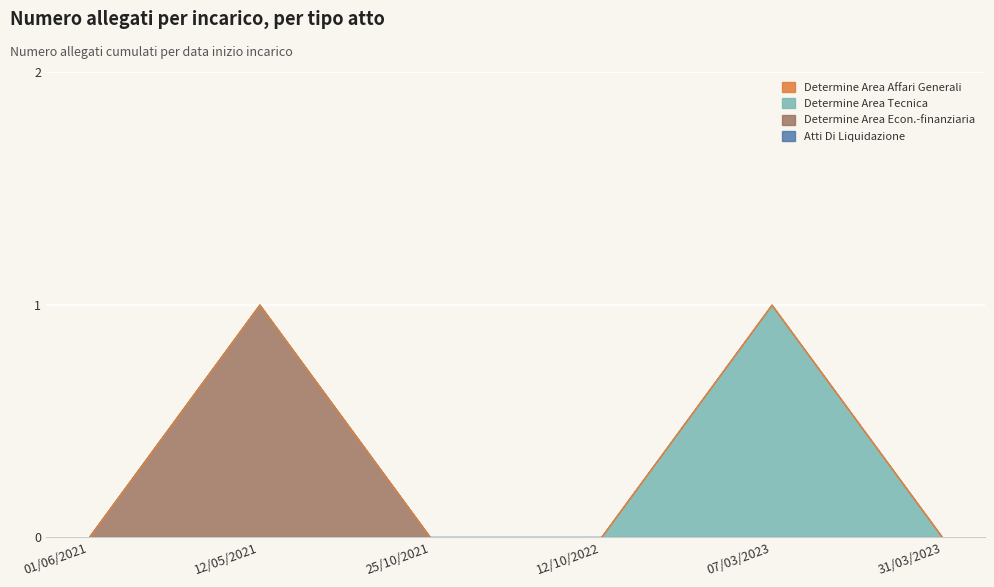

Reading right to left, list all the values displayed in this chart.

Atti Di Liquidazione: 0	0	0	0	0	0
Determine Area Econ.-finanziaria: 0	0	0	0	1	0
Determine Area Tecnica: 0	1	0	0	0	0
Determine Area Affari Generali: 0	0	0	0	0	0